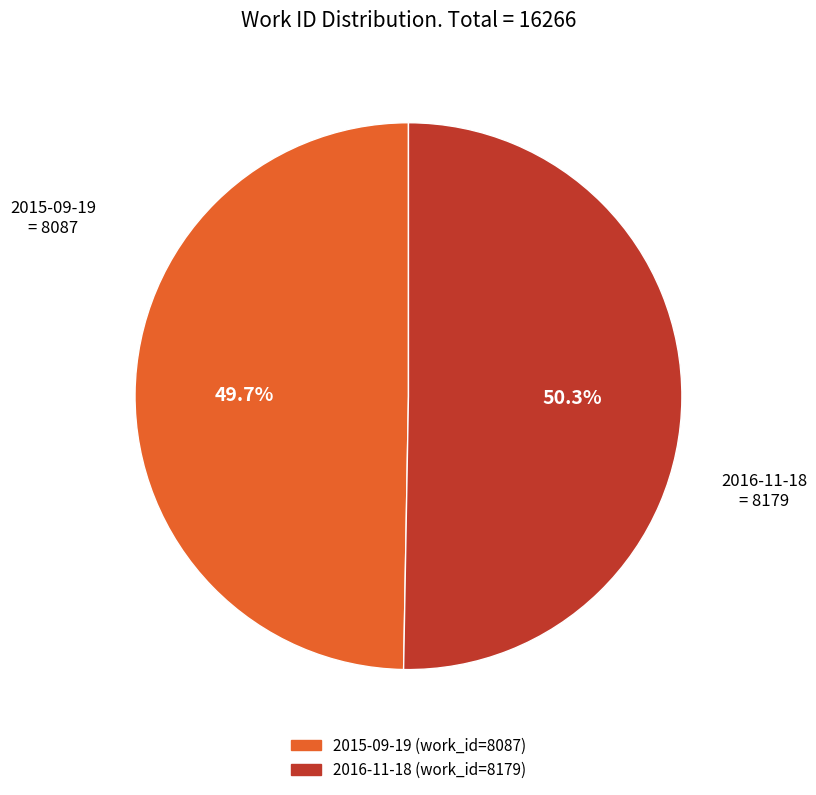

True or false: 2016-11-18 accounts for 64% of the total.

False